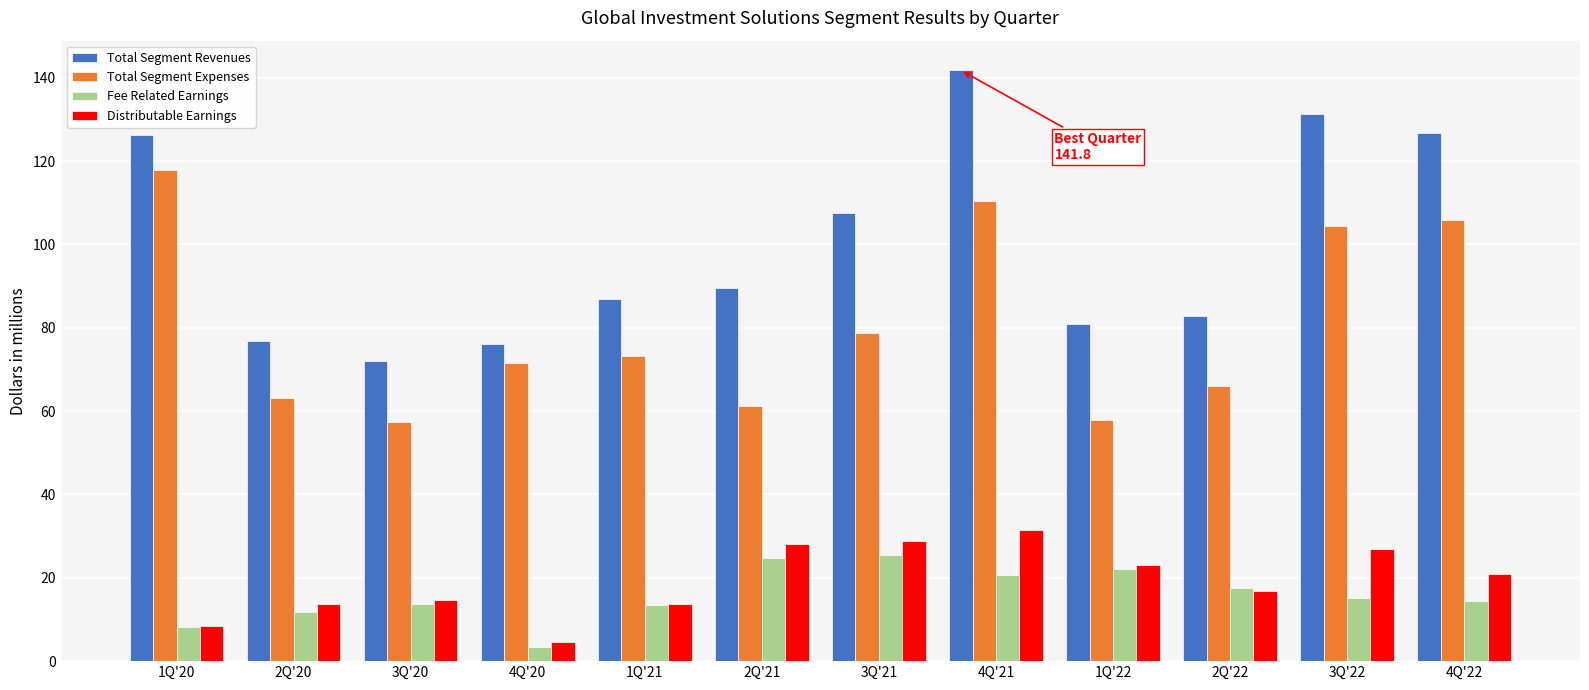

At how many categories does at least one series exceed 53?

12